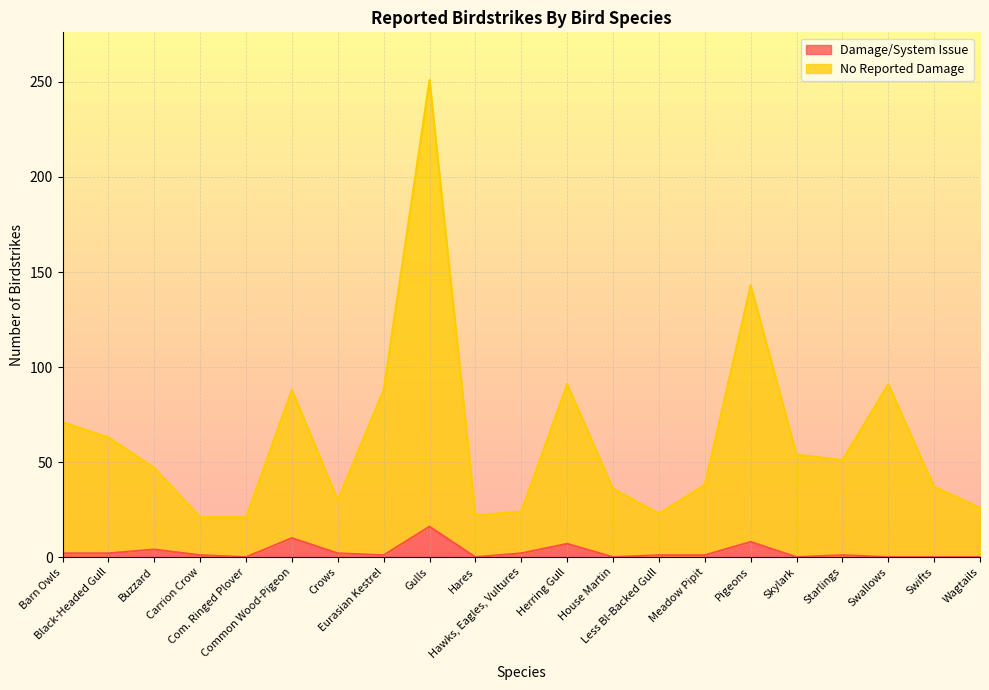

At how many categories does at least one series exceed 28?

15